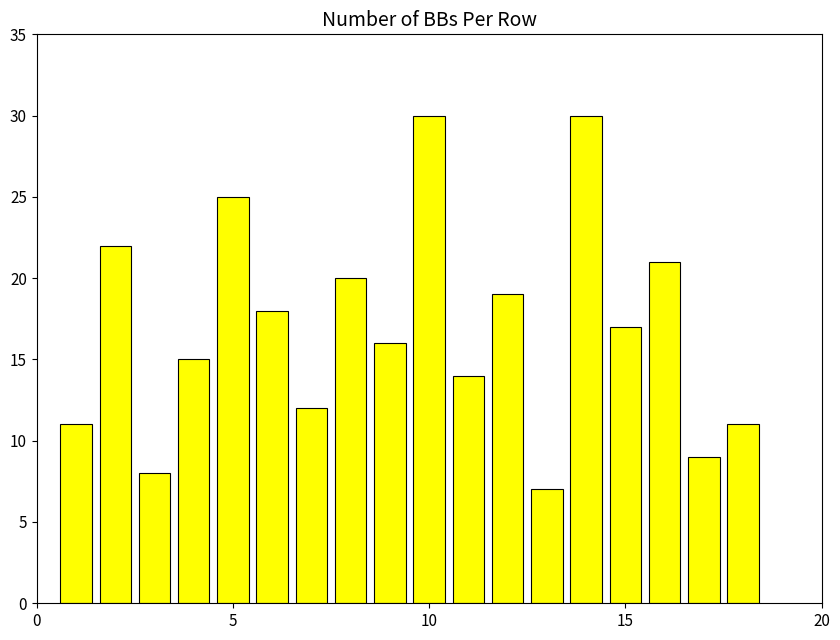

What is the difference between the second highest and minimum values?

23